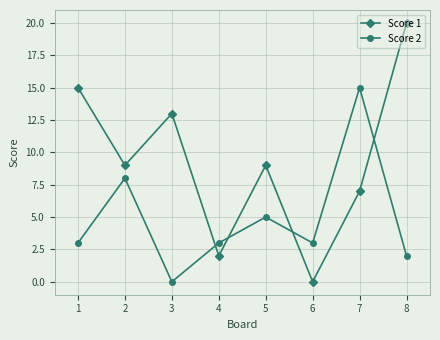

At which label does Score 1 first exceed 9?

1